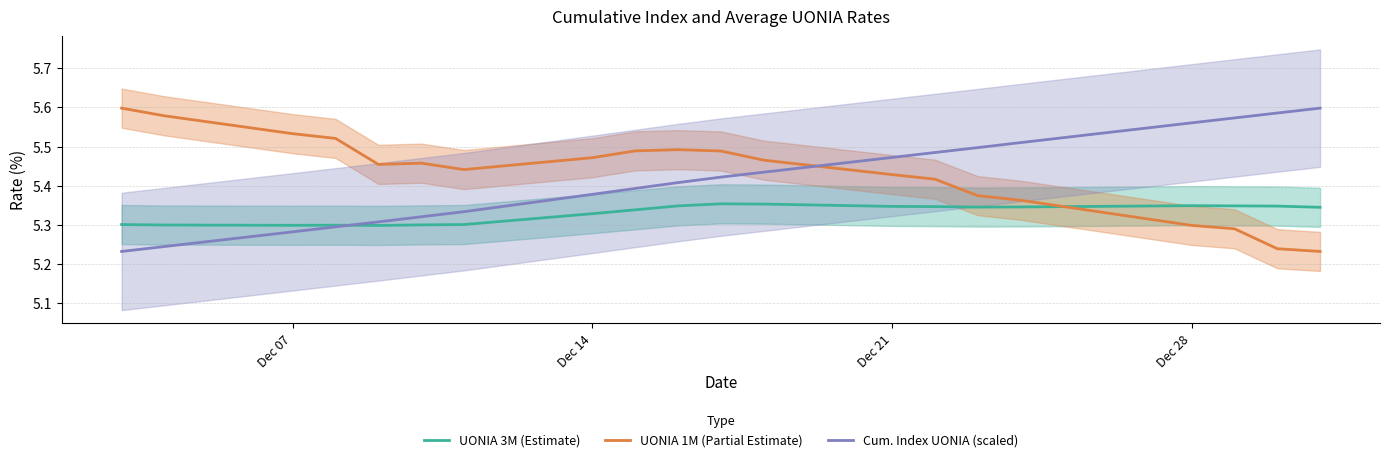

What are all the series names shown in the legend?

UONIA 3M (Estimate), UONIA 1M (Partial Estimate), Cum. Index UONIA (scaled)